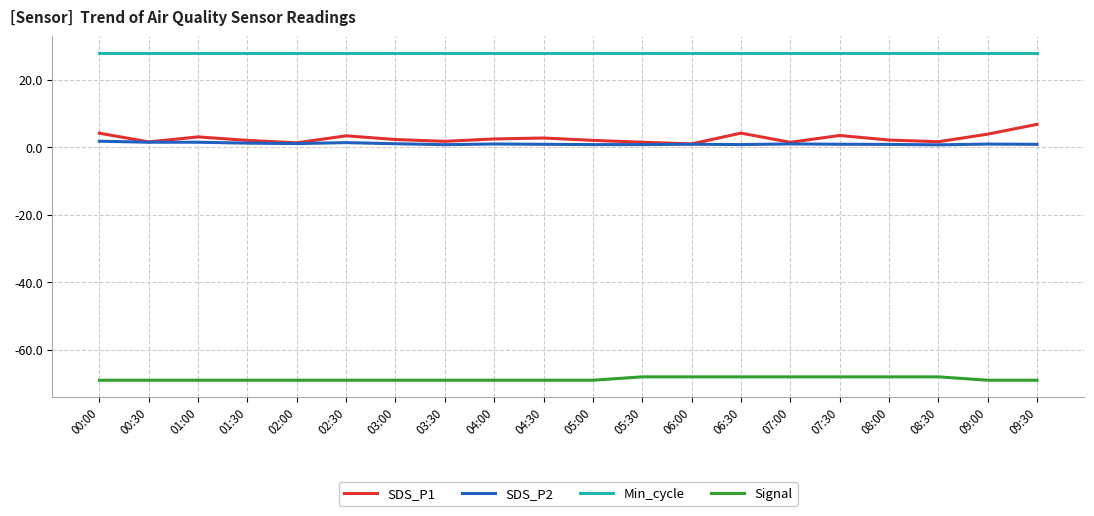

Which series has the widest spread of values?

SDS_P1